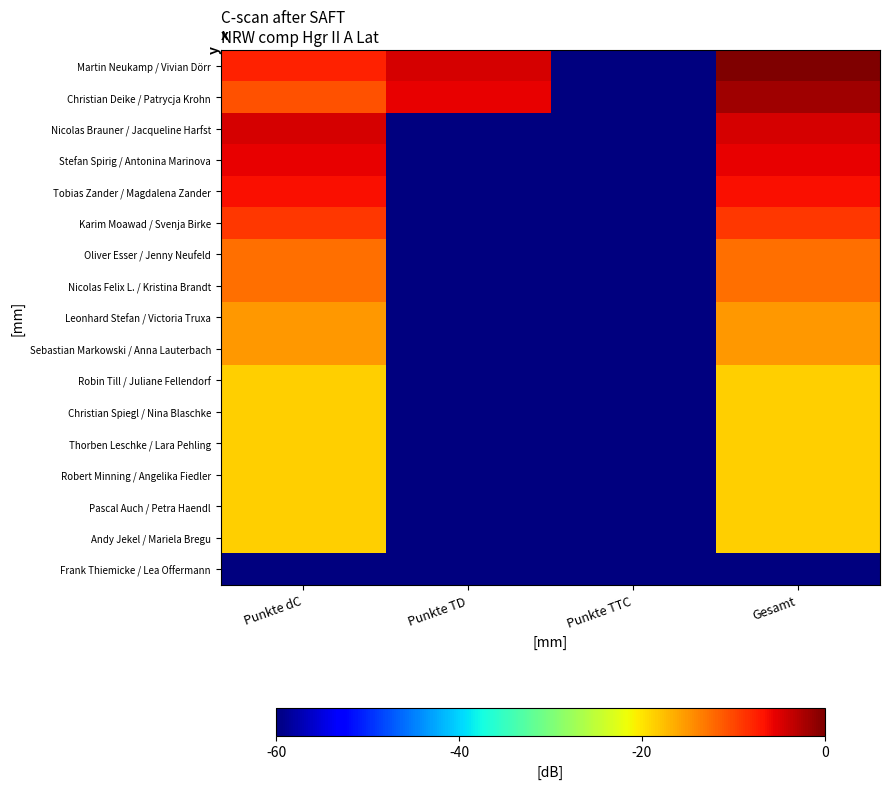

Which series has the widest spread of values?

Martin Neukamp / Vivian Dörr